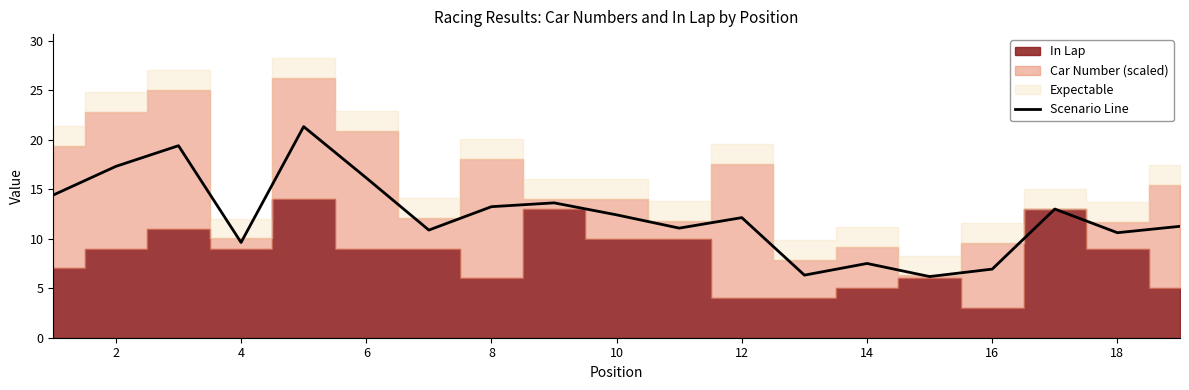

What is the maximum value for Scenario Line?

21.3